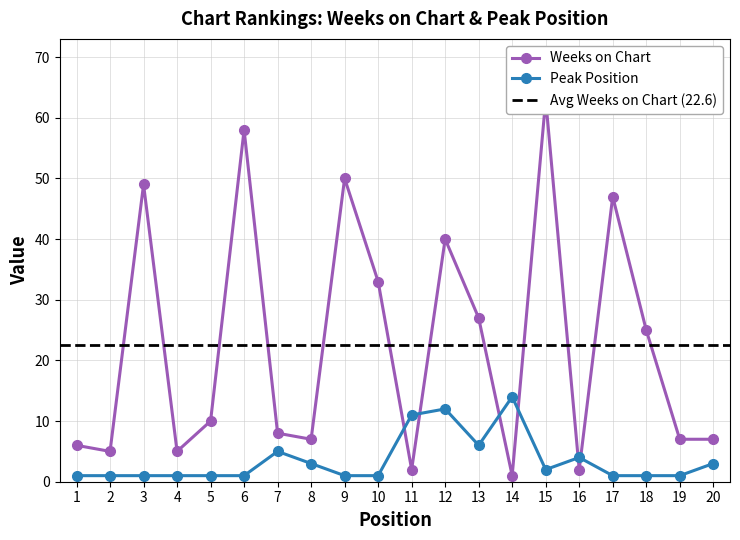

At which category does Peak Position reach its first local valley?

13